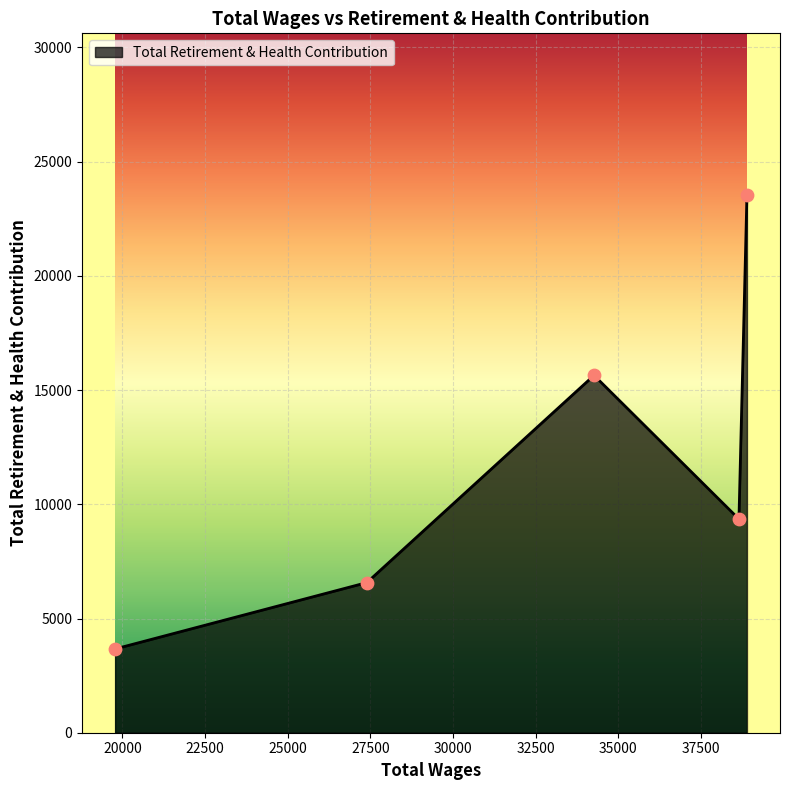

What is the smallest value displayed?

3667